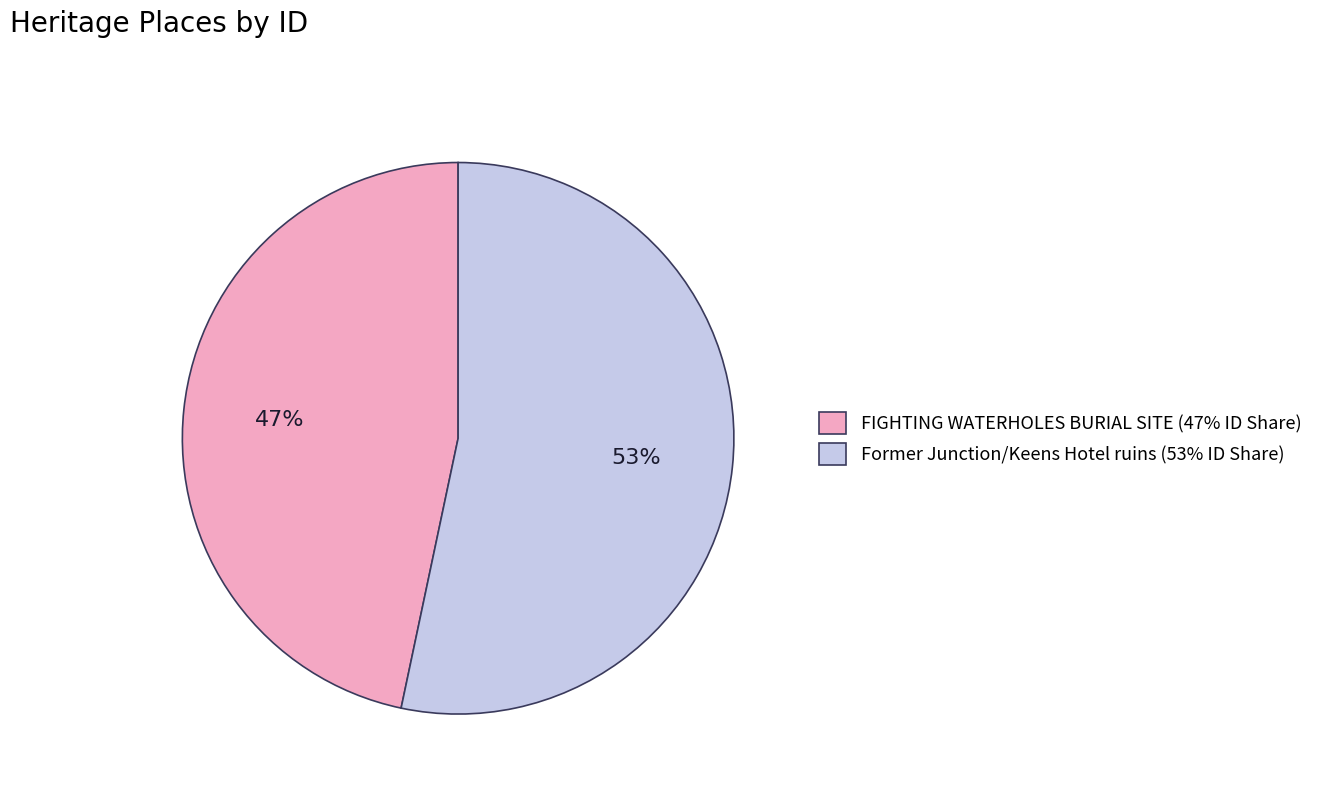

Combined, do Former Junction/Keens Hotel ruins and FIGHTING WATERHOLES BURIAL SITE account for over 50%?

Yes